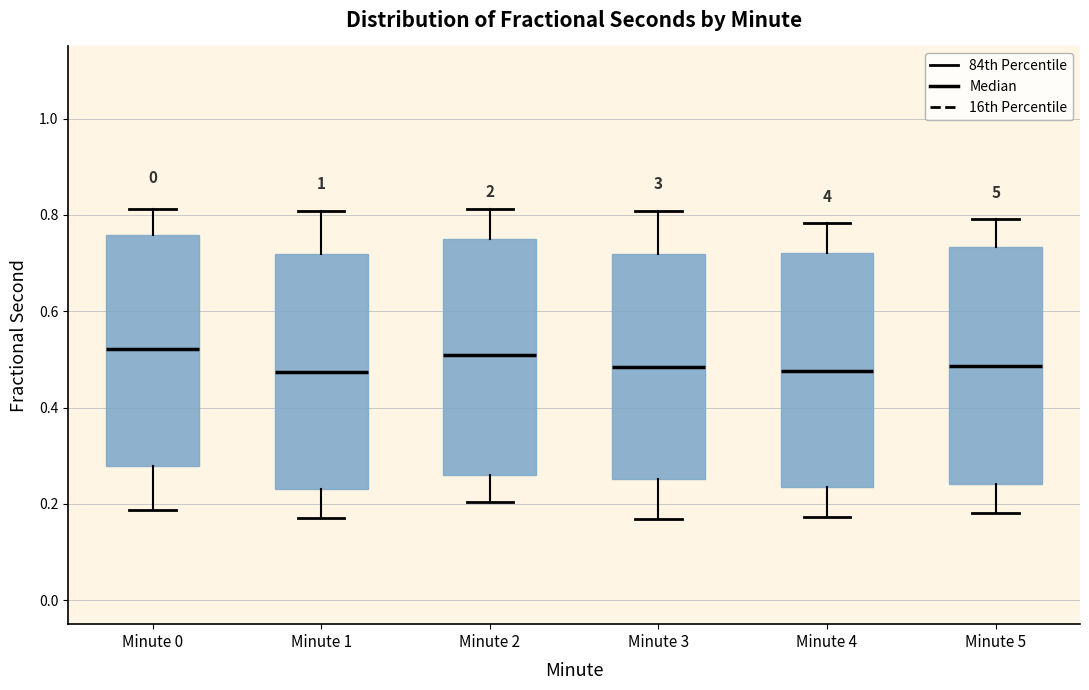

Reading left to right, read every box against the y-axis: the position of its median line, the range the box covers, and the ends of its whiskers. The values are not printed on the chart, so give them approximately, as read against the axis.

Minute 0: median 0.52, box 0.28 to 0.76, whiskers 0.18 to 0.82
Minute 1: median 0.48, box 0.24 to 0.72, whiskers 0.18 to 0.80
Minute 2: median 0.50, box 0.26 to 0.74, whiskers 0.20 to 0.82
Minute 3: median 0.48, box 0.26 to 0.72, whiskers 0.16 to 0.80
Minute 4: median 0.48, box 0.24 to 0.72, whiskers 0.18 to 0.78
Minute 5: median 0.48, box 0.24 to 0.74, whiskers 0.18 to 0.80